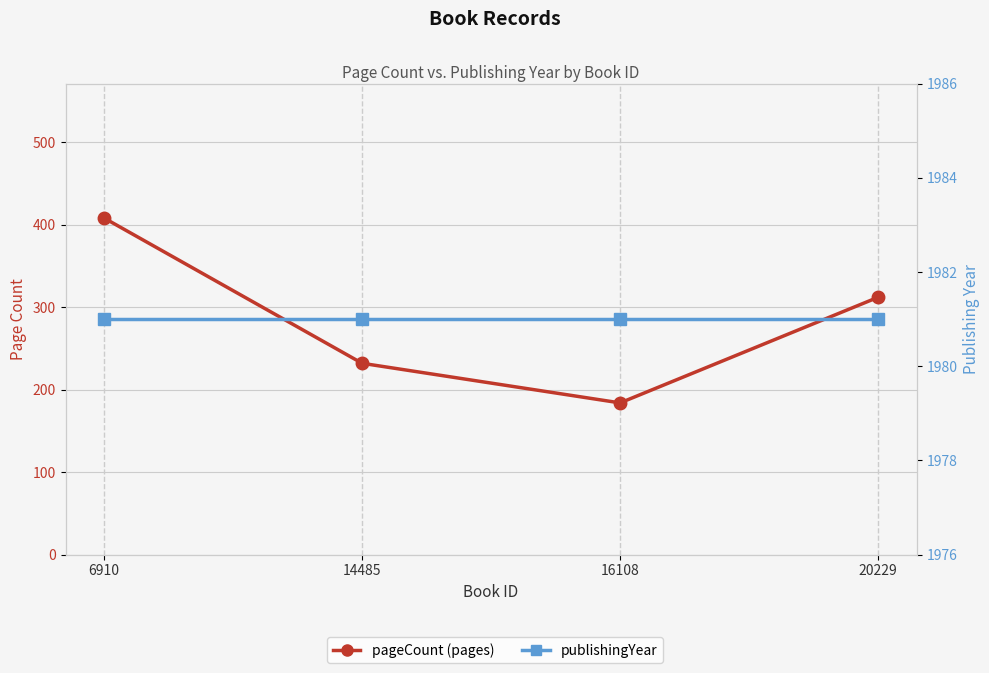

Does the chart display data point markers on the line(s)?

Yes